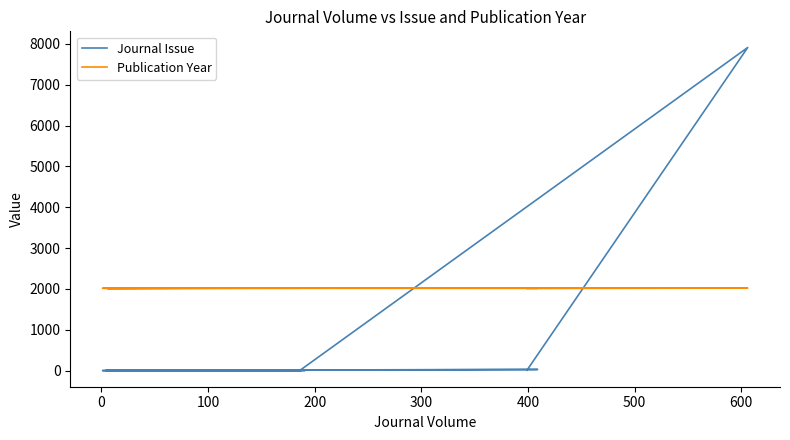

Which series has the widest spread of values?

Journal Issue